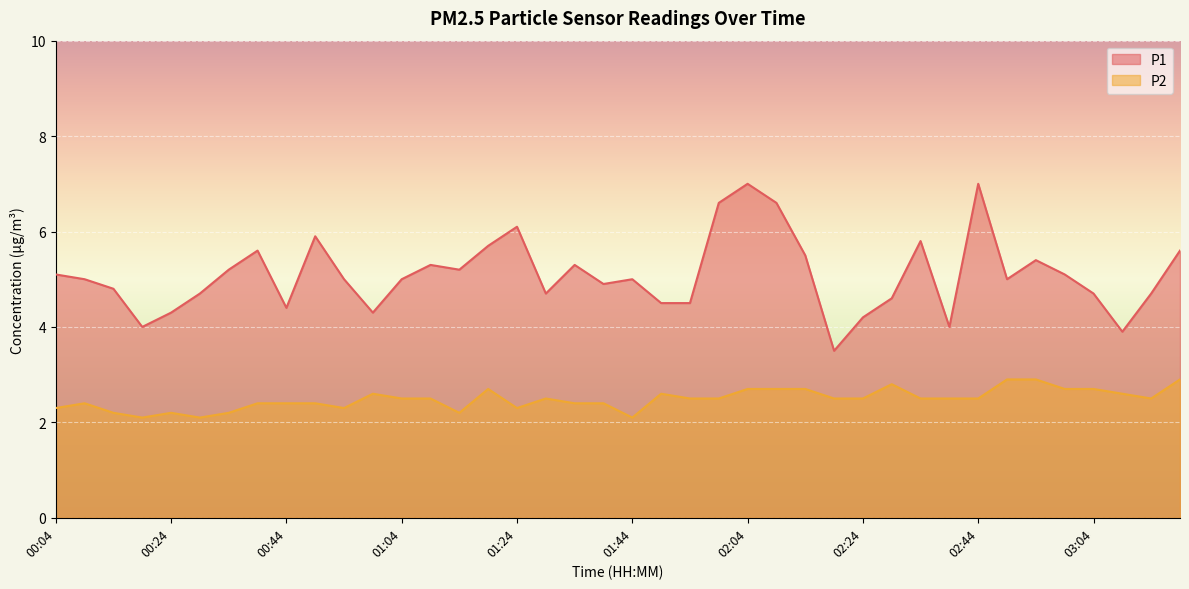

The value of P2 at 01:44 is 3.2. True or false?

False